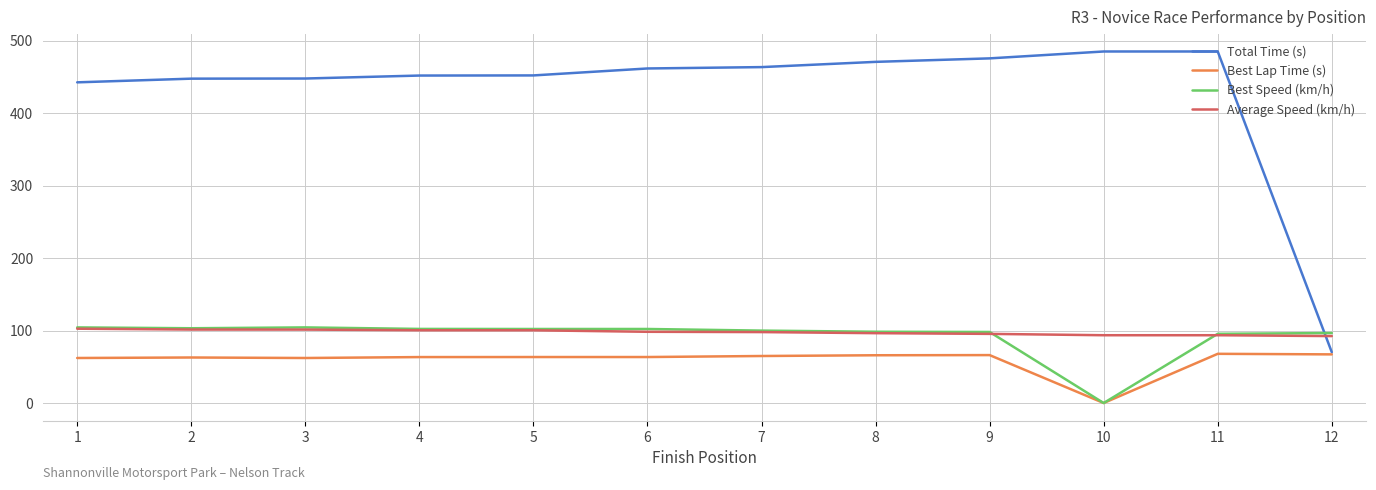

Is the value of Average Speed (km/h) at 9 greater than the value of Best Speed (km/h) at 4?

No